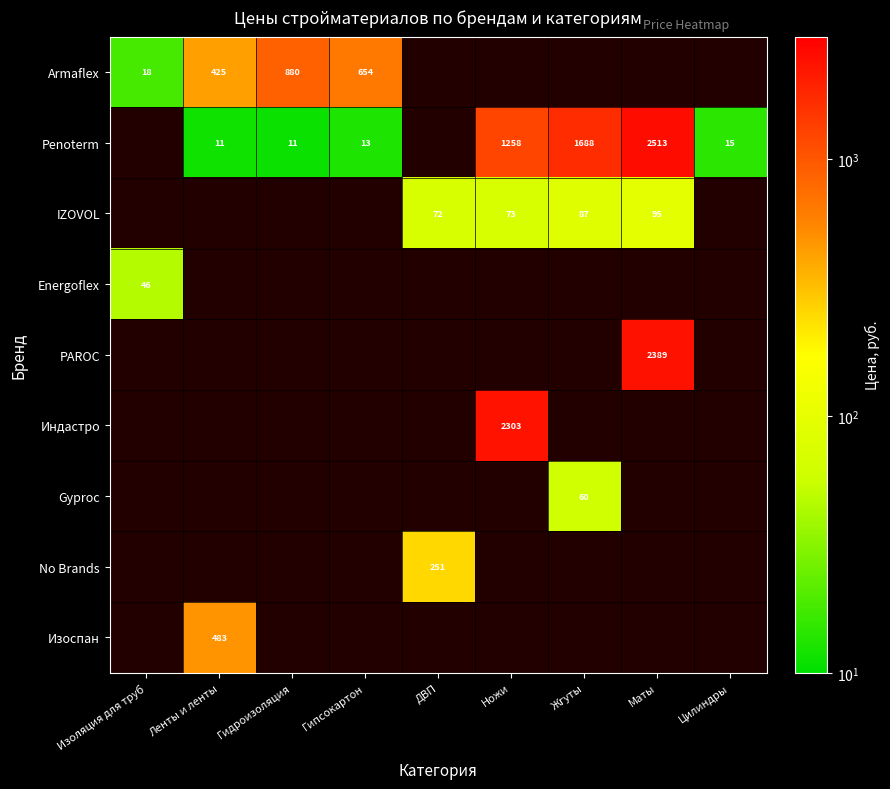

What is the difference between the Penoterm values at Ножи and Жгуты?

430.0